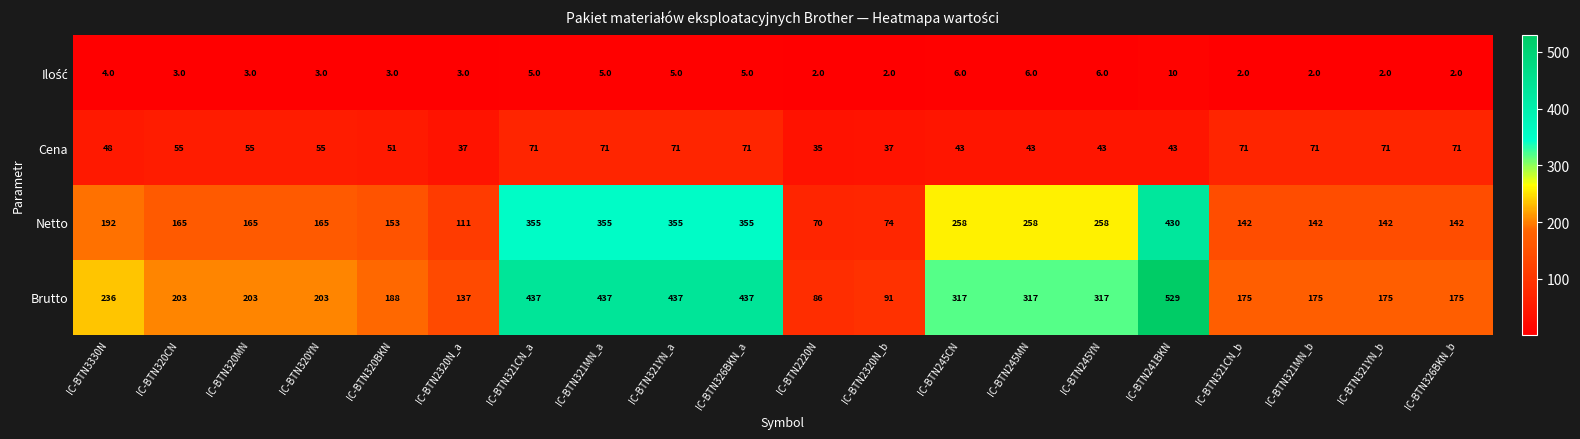

How many series are shown in this chart?

4